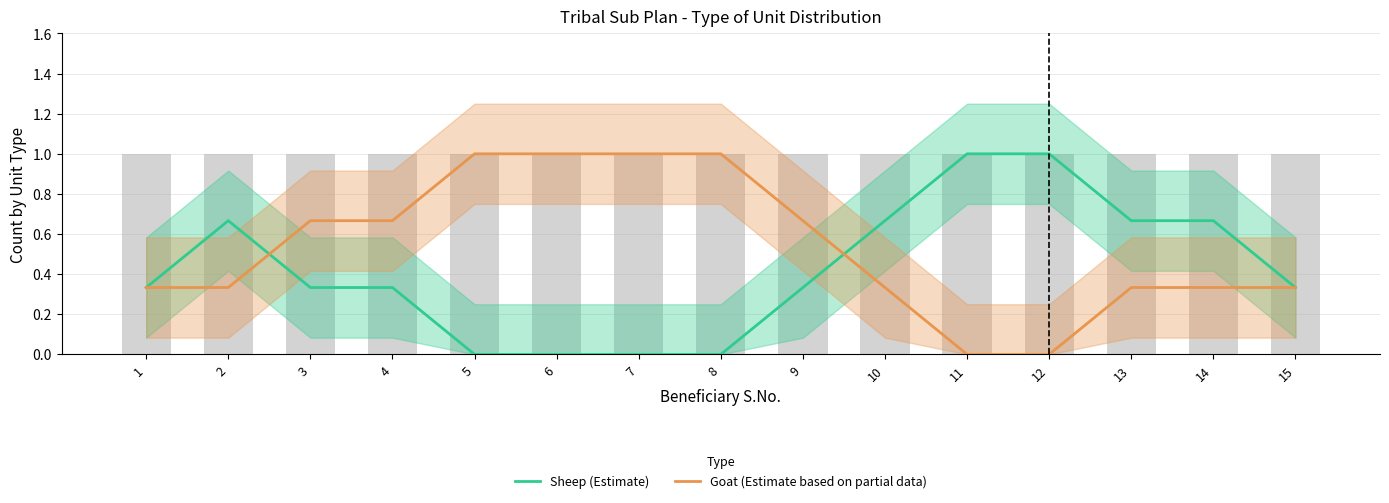

Is the value of Sheep (Estimate) at 3 greater than the value of Goat (Estimate based on partial data) at 10?

No